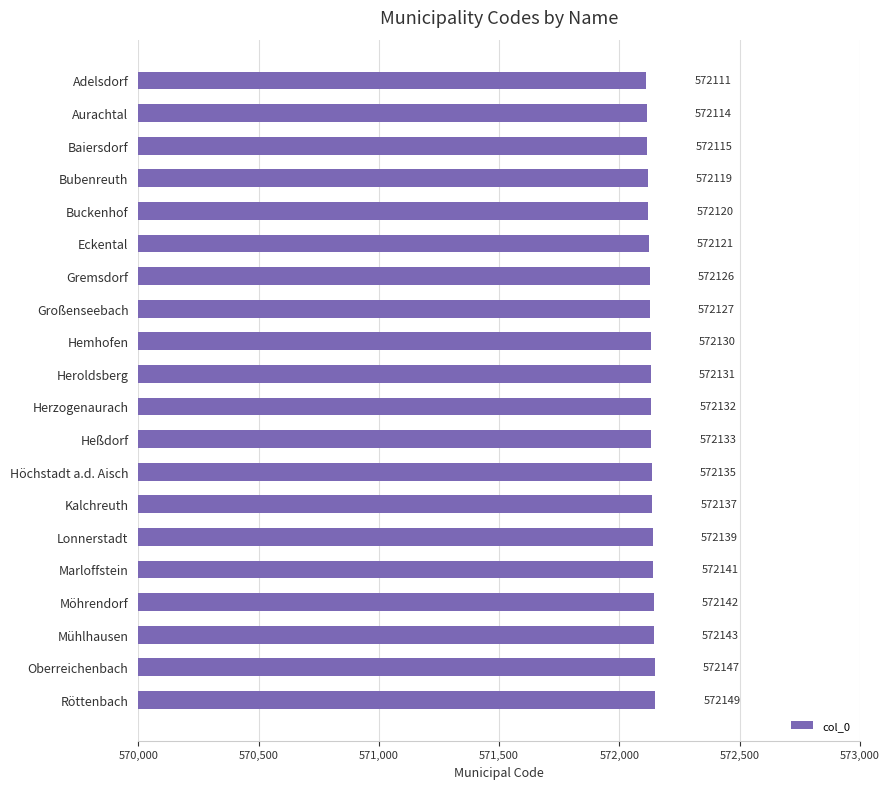

What is the label of the 13th bar from the bottom?

Großenseebach